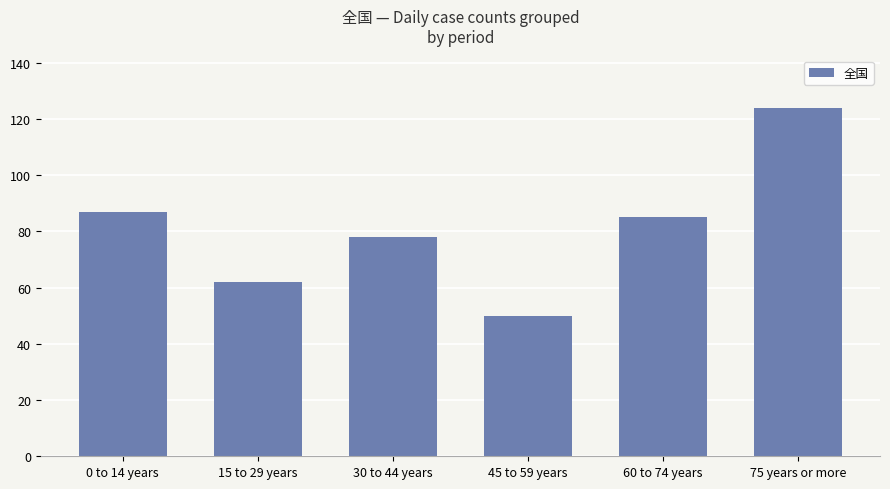

Approximately how many times larger is the value at 30 to 44 years compared to 75 years or more?

0.6